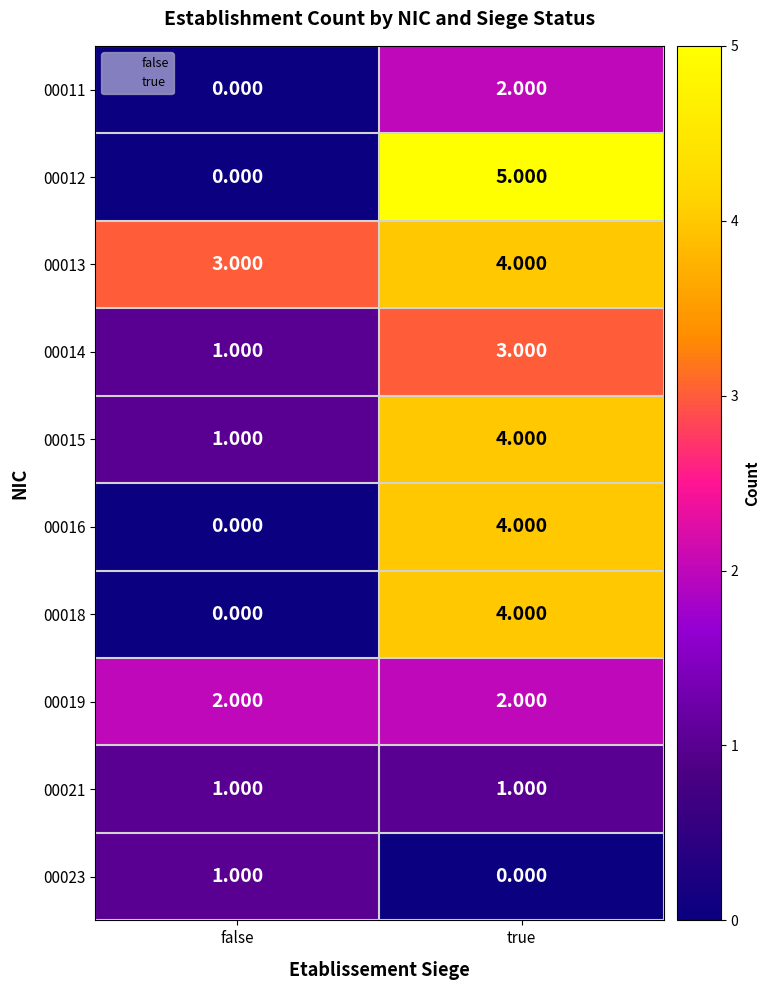

Is the value of 00011 at true greater than the value of 00013 at false?

No